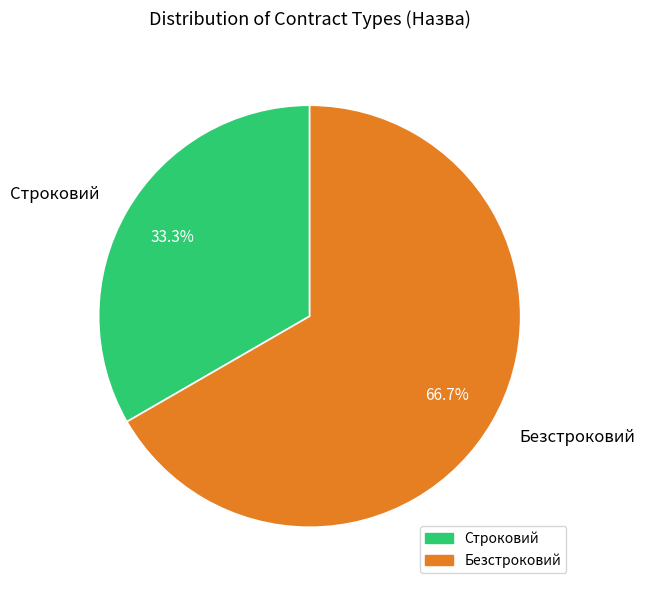

Which category has the biggest portion of the pie?

Безстроковий